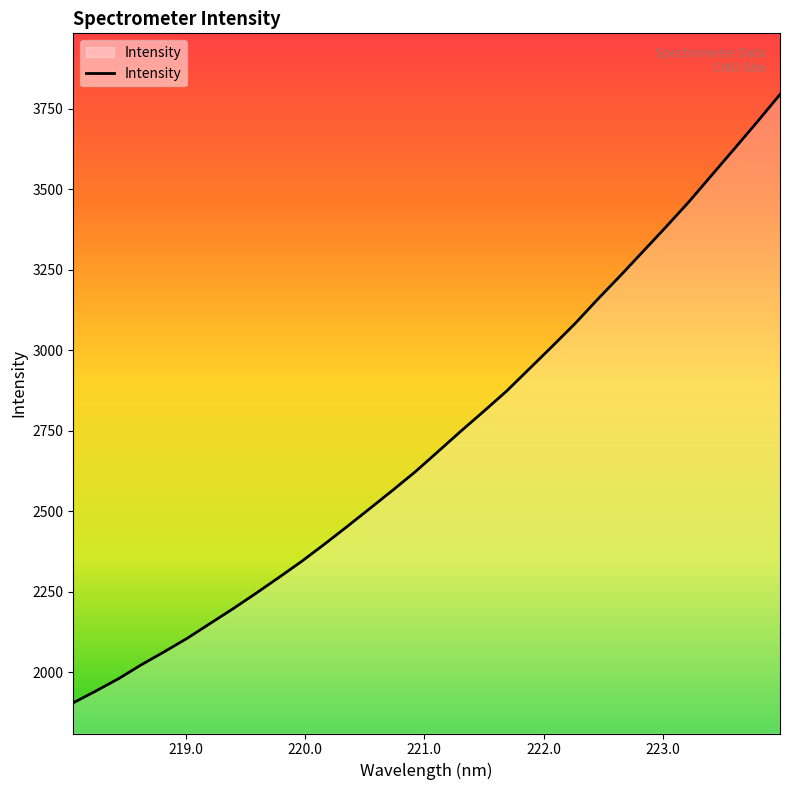

What is the difference between the maximum and minimum values?

1888.3